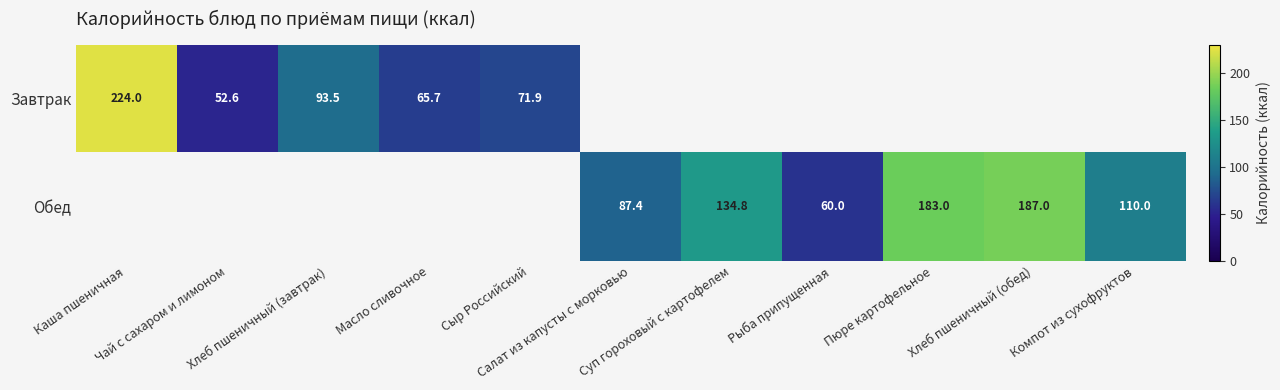

Which series has the widest spread of values?

Завтрак